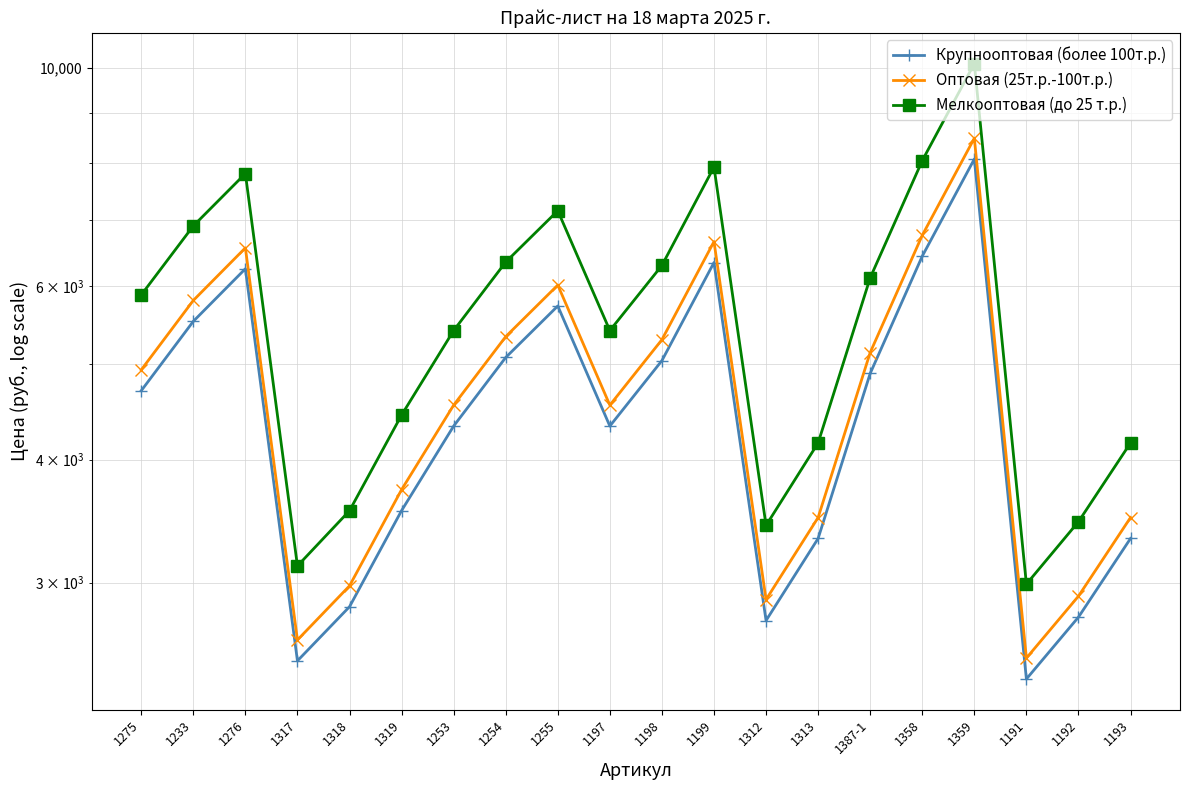

What is the value of the Оптовая (25т.р.-100т.р.) point at the 12th from the left?

6661